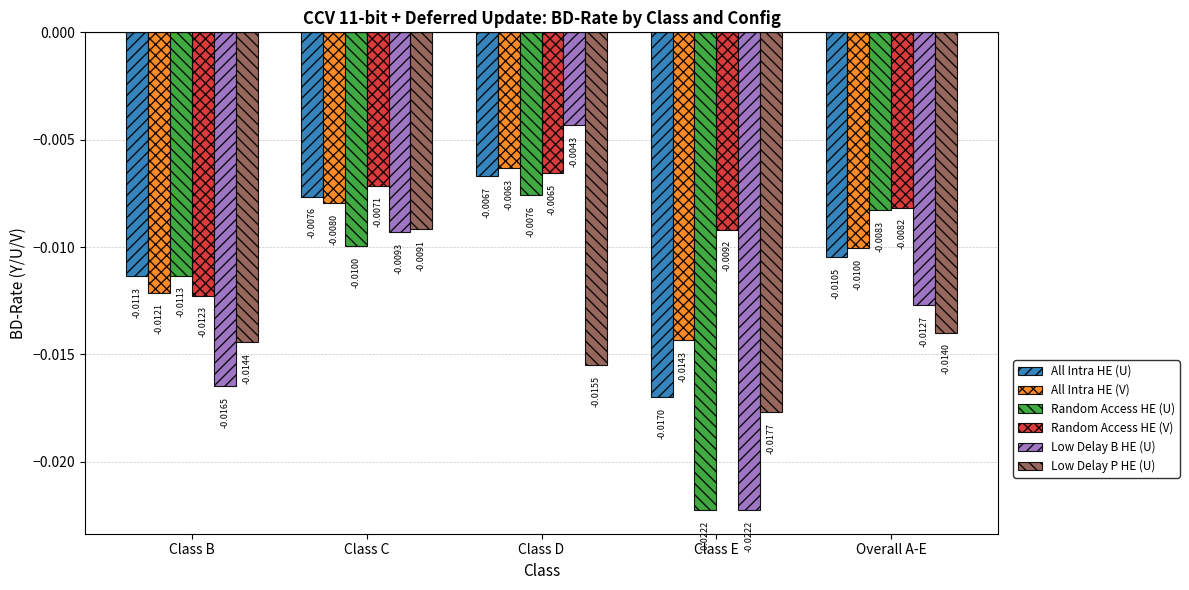

How many bars are there in total?

30